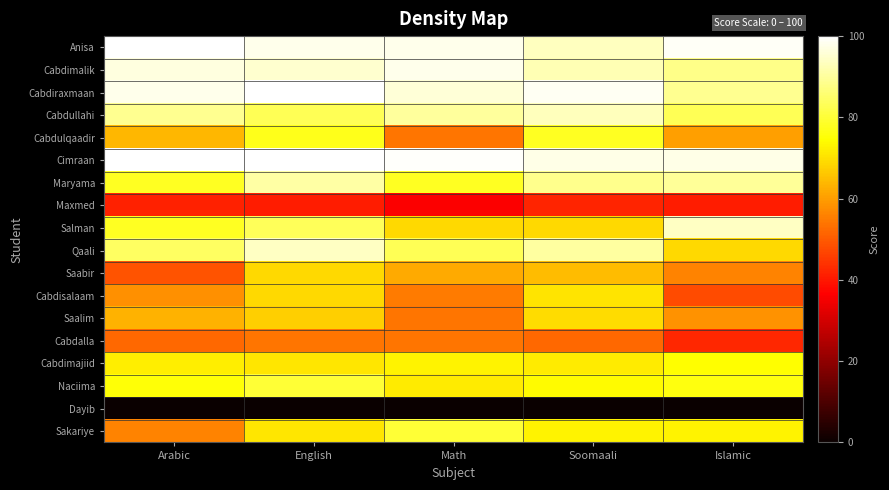

Reading right to left, transcribe all the data shown in this chart.

Anisa: Islamic=99.0	Soomaali=93.5	Math=98.0	English=98.0	Arabic=100.0
Cabdimalik: Islamic=88.0	Soomaali=92.5	Math=98.0	English=95.0	Arabic=96.5
Cabdiraxmaan: Islamic=89.0	Soomaali=98.5	Math=96.0	English=100.0	Arabic=98.0
Cabdullahi: Islamic=83.0	Soomaali=93.0	Math=90.0	English=83.0	Arabic=89.0
Cabdulqaadir: Islamic=60.5	Soomaali=78.0	Math=54.0	English=77.0	Arabic=64.0
Cimraan: Islamic=97.5	Soomaali=97.5	Math=99.5	English=100.0	Arabic=100.0
Maryama: Islamic=89.5	Soomaali=88.5	Math=78.0	English=91.0	Arabic=78.0
Maxmed: Islamic=41.0	Soomaali=42.0	Math=36.0	English=41.0	Arabic=41.5
Salman: Islamic=94.0	Soomaali=69.0	Math=69.0	English=83.5	Arabic=78.0
Qaali: Islamic=69.0	Soomaali=90.5	Math=83.0	English=94.0	Arabic=84.0
Saabir: Islamic=56.0	Soomaali=64.5	Math=62.0	English=69.0	Arabic=49.0
Cabdisalaam: Islamic=48.0	Soomaali=70.5	Math=55.0	English=69.0	Arabic=58.0
Saalim: Islamic=58.5	Soomaali=69.5	Math=54.0	English=67.5	Arabic=63.0
Cabdalla: Islamic=42.5	Soomaali=52.0	Math=54.0	English=54.0	Arabic=52.0
Cabdimajiid: Islamic=74.5	Soomaali=71.5	Math=73.0	English=71.0	Arabic=72.0
Naciima: Islamic=76.0	Soomaali=74.0	Math=71.5	English=80.0	Arabic=75.0
Dayib: Islamic=0.0	Soomaali=0.0	Math=0.0	English=0.0	Arabic=0.0
Sakariye: Islamic=73.0	Soomaali=73.0	Math=80.0	English=71.0	Arabic=56.0